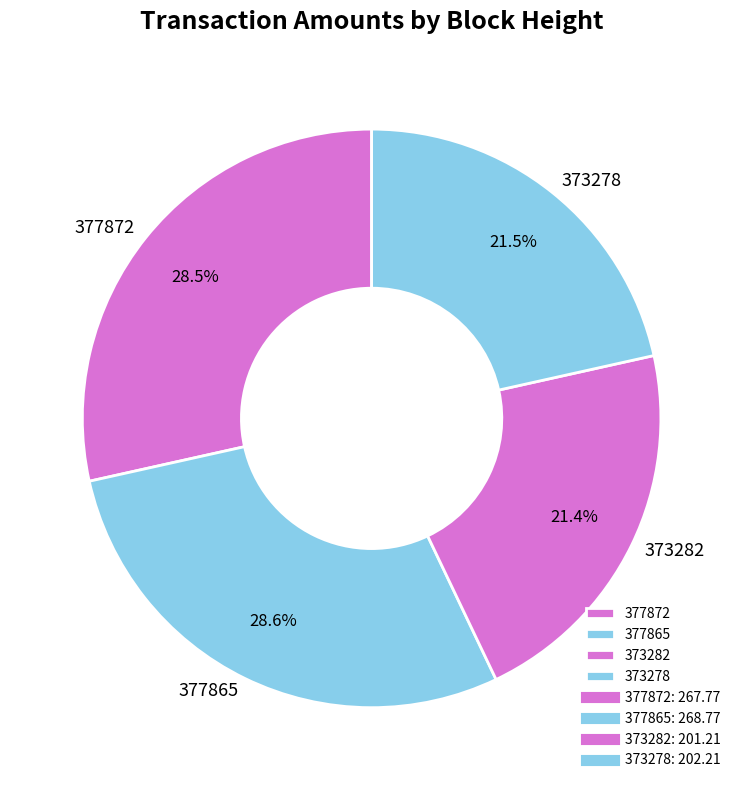

Does any single category account for the majority?

No